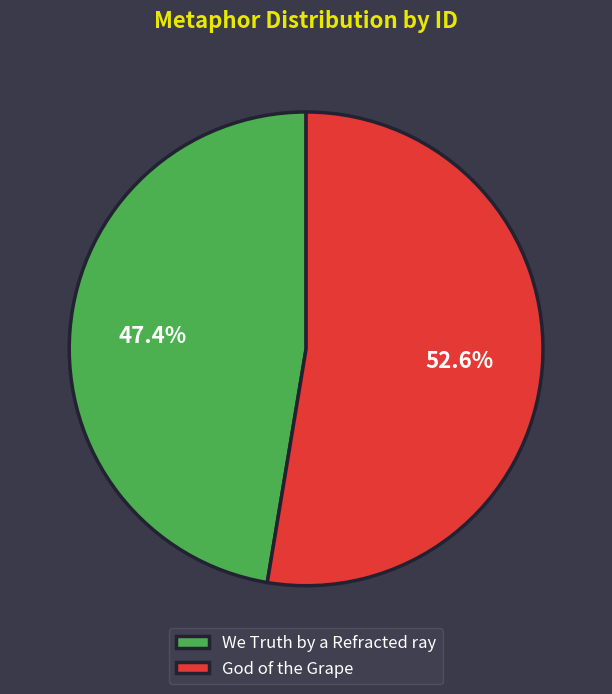

To the nearest percent, what portion does We Truth by a Refracted ray represent?

47%